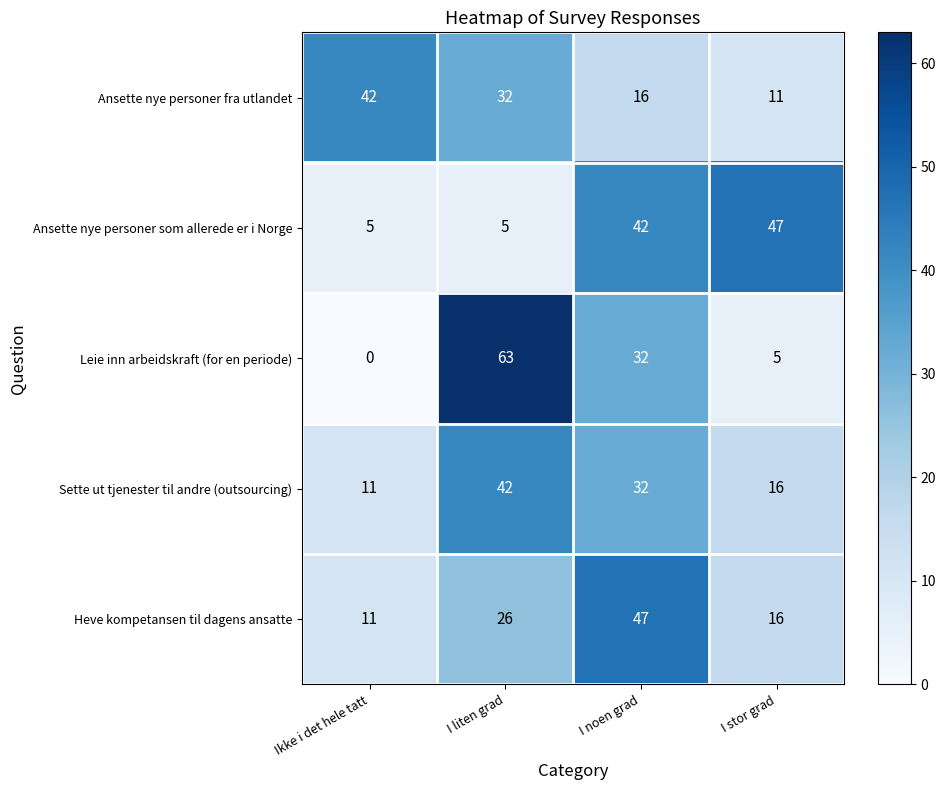

Reading left to right, list all the values displayed in this chart.

Ansette nye personer fra utlandet: 42	32	16	11
Ansette nye personer som allerede er i Norge: 5	5	42	47
Leie inn arbeidskraft (for en periode): 0	63	32	5
Sette ut tjenester til andre (outsourcing): 11	42	32	16
Heve kompetansen til dagens ansatte: 11	26	47	16